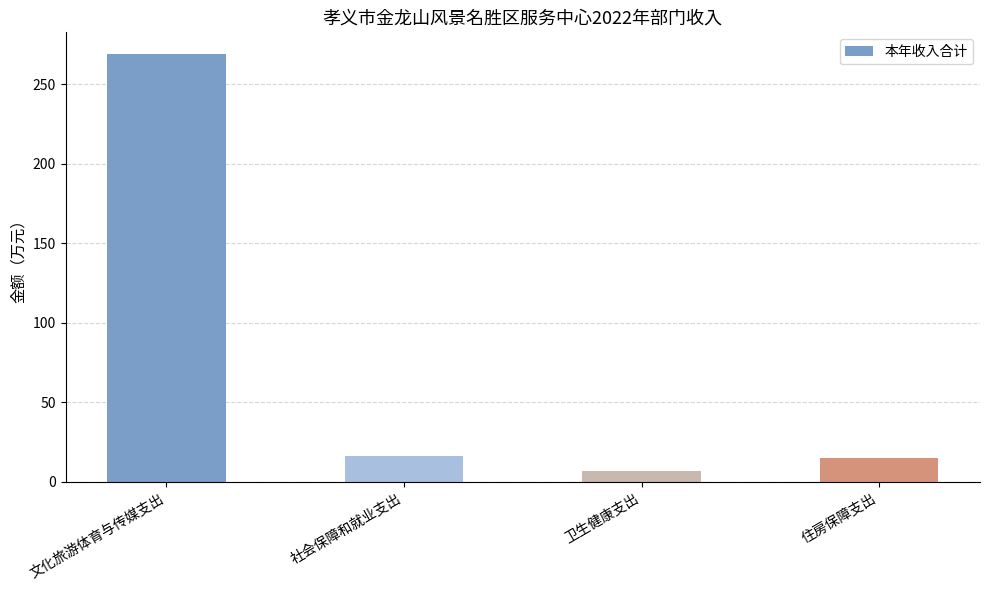

What is the change in value from 社会保障和就业支出 to 卫生健康支出?

-9.7